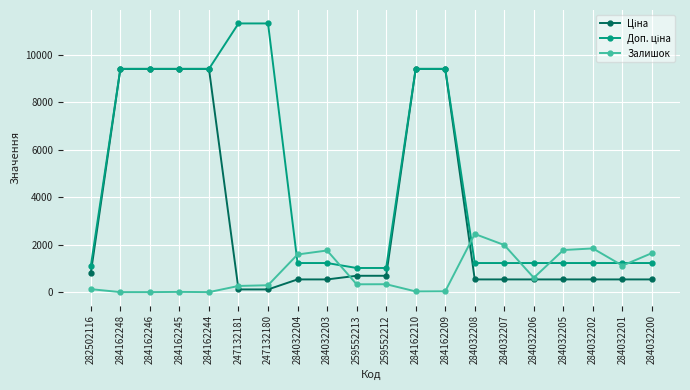

What is the label of the 20th point from the right?

282502116